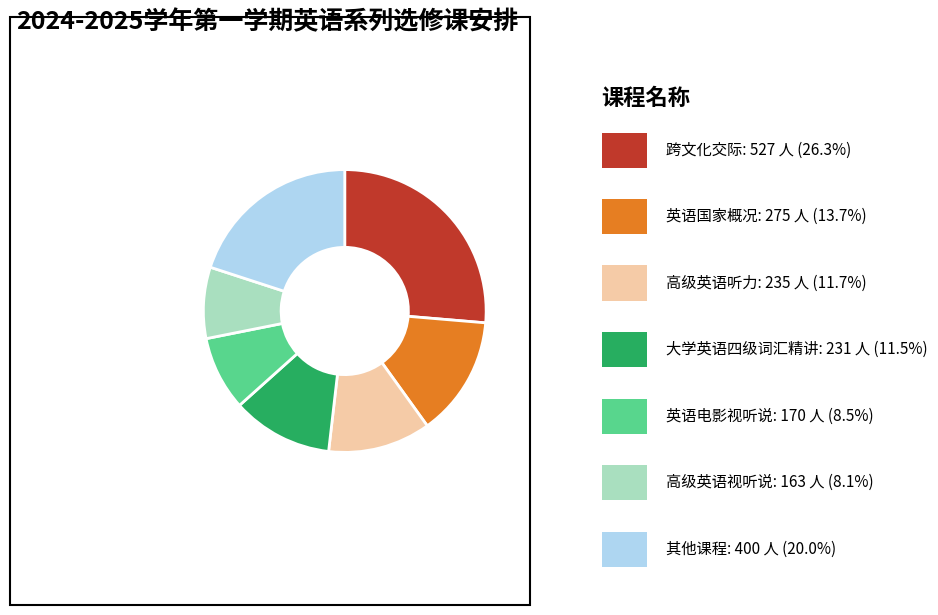

Does any single category account for the majority?

No